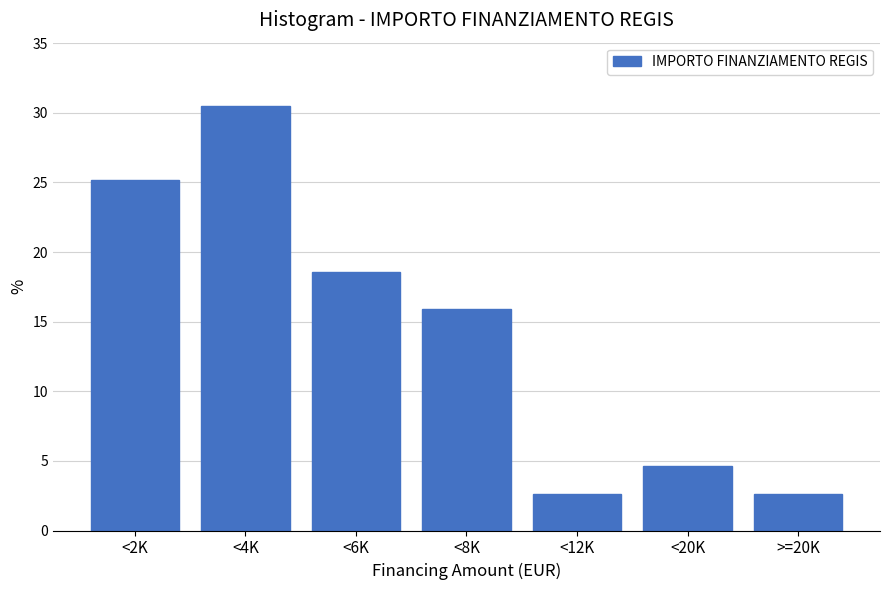

Reading left to right, list all the values displayed in this chart.

25.2	30.5	18.5	15.9	2.6	4.6	2.6